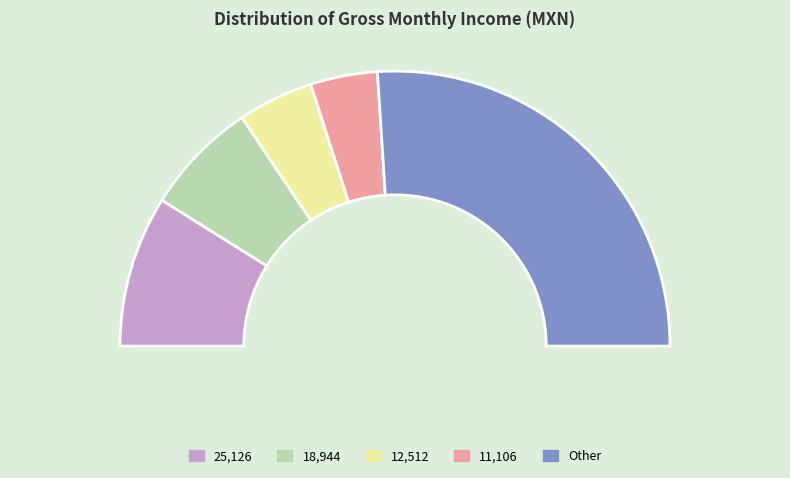

True or false: 25126 accounts for 28% of the total.

False